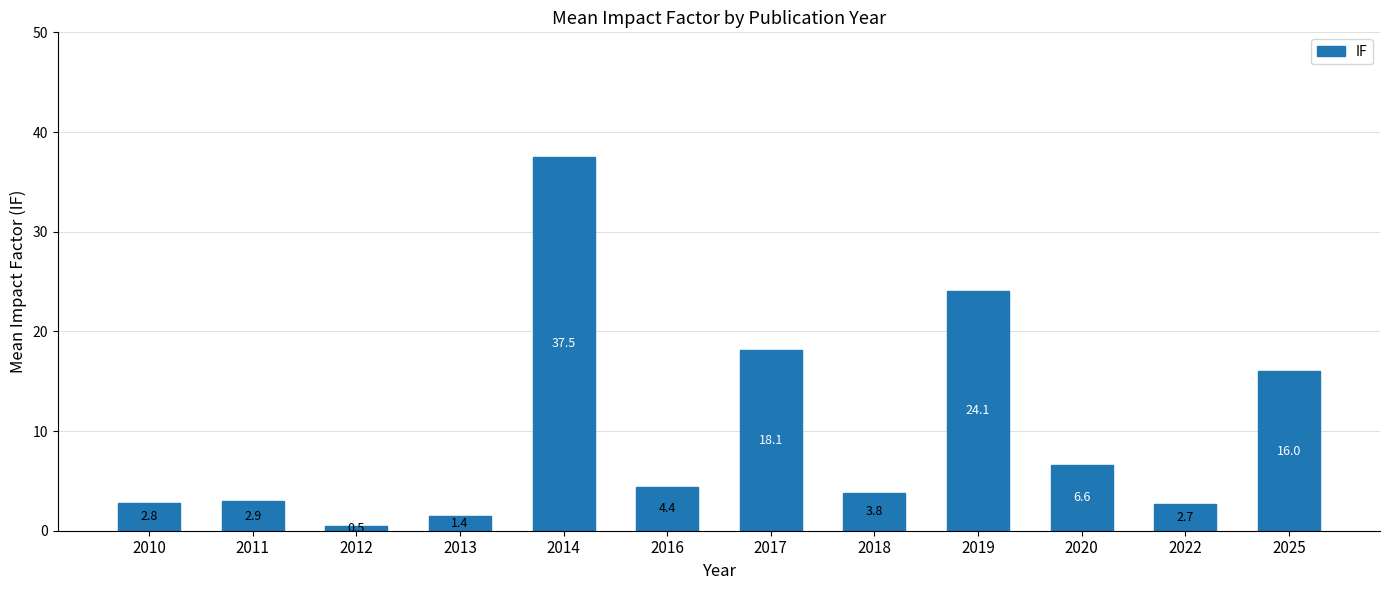

How many bars are there in total?

12